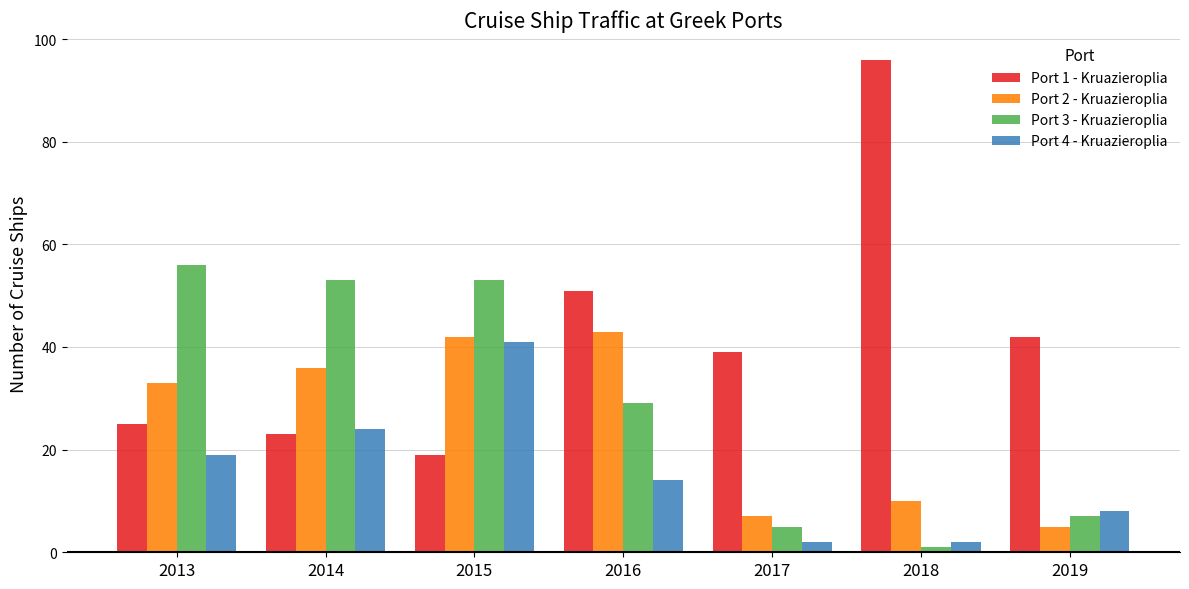

Reading right to left, transcribe all the data shown in this chart.

Port 1 - Kruazieroplia: 2019=42	2018=96	2017=39	2016=51	2015=19	2014=23	2013=25
Port 2 - Kruazieroplia: 2019=5	2018=10	2017=7	2016=43	2015=42	2014=36	2013=33
Port 3 - Kruazieroplia: 2019=7	2018=1	2017=5	2016=29	2015=53	2014=53	2013=56
Port 4 - Kruazieroplia: 2019=8	2018=2	2017=2	2016=14	2015=41	2014=24	2013=19